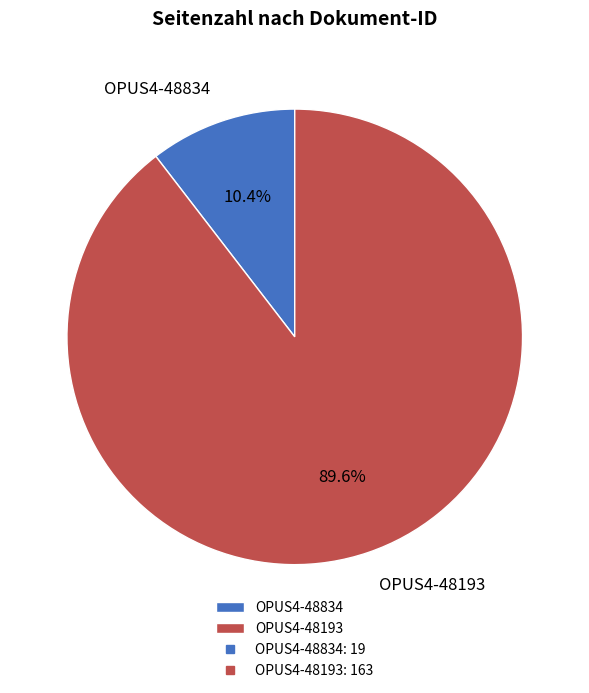

Approximately how many times larger is the value at OPUS4-48834 compared to OPUS4-48193?

0.1